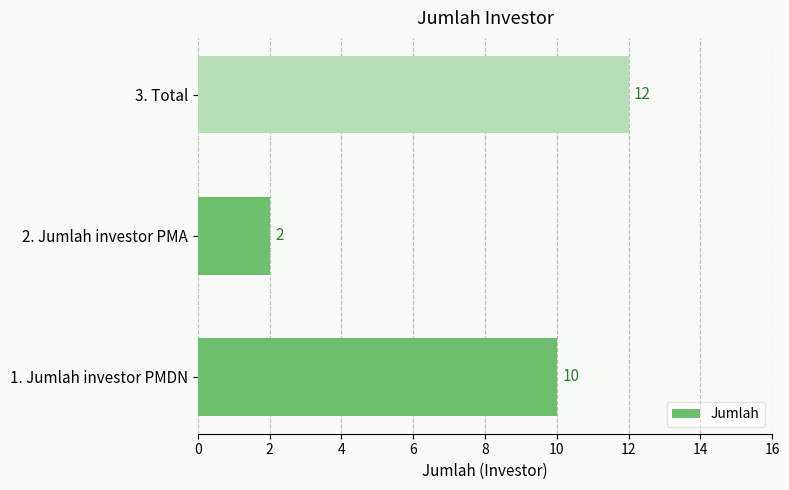

What is the difference between the maximum and minimum values?

10